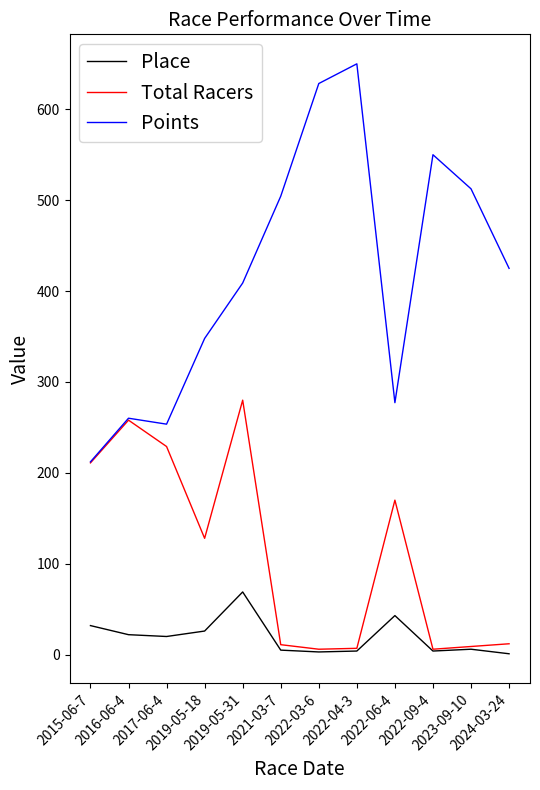

Which series has the largest range (max minus min)?

Points